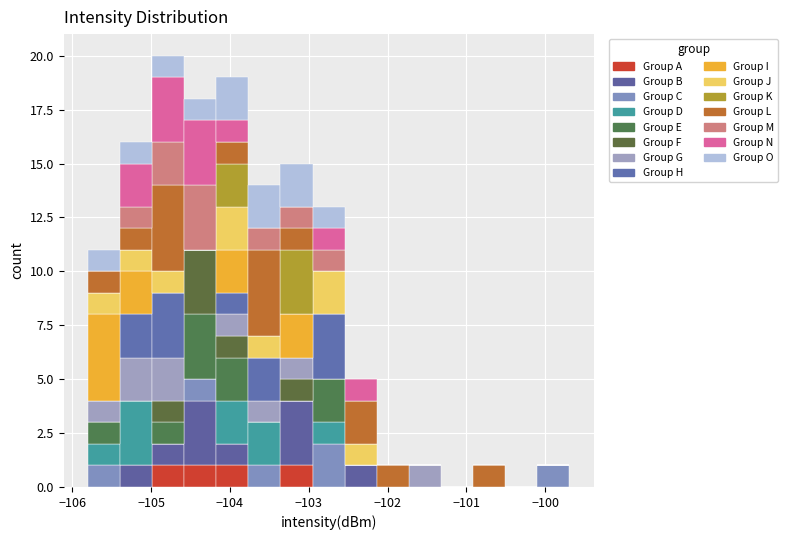

Reading left to right, list every stacked bar in this chart as the range it spans on the x-axis followed by its total height. Neither the bar edges nor the heights are printed on the chart, so give them approximately, as read against the axes.

-105.8 to -105.4: 11
-105.4 to -105.0: 16
-105.0 to -104.6: 20
-104.6 to -104.2: 18
-104.2 to -103.8: 19
-103.8 to -103.4: 14
-103.4 to -103.0: 15
-103.0 to -102.5: 13
-102.5 to -102.1: 5
-102.1 to -101.7: 1
-101.7 to -101.3: 1
-101.3 to -100.9: 0
-100.9 to -100.5: 1
-100.5 to -100.1: 0
-100.1 to -99.7: 1